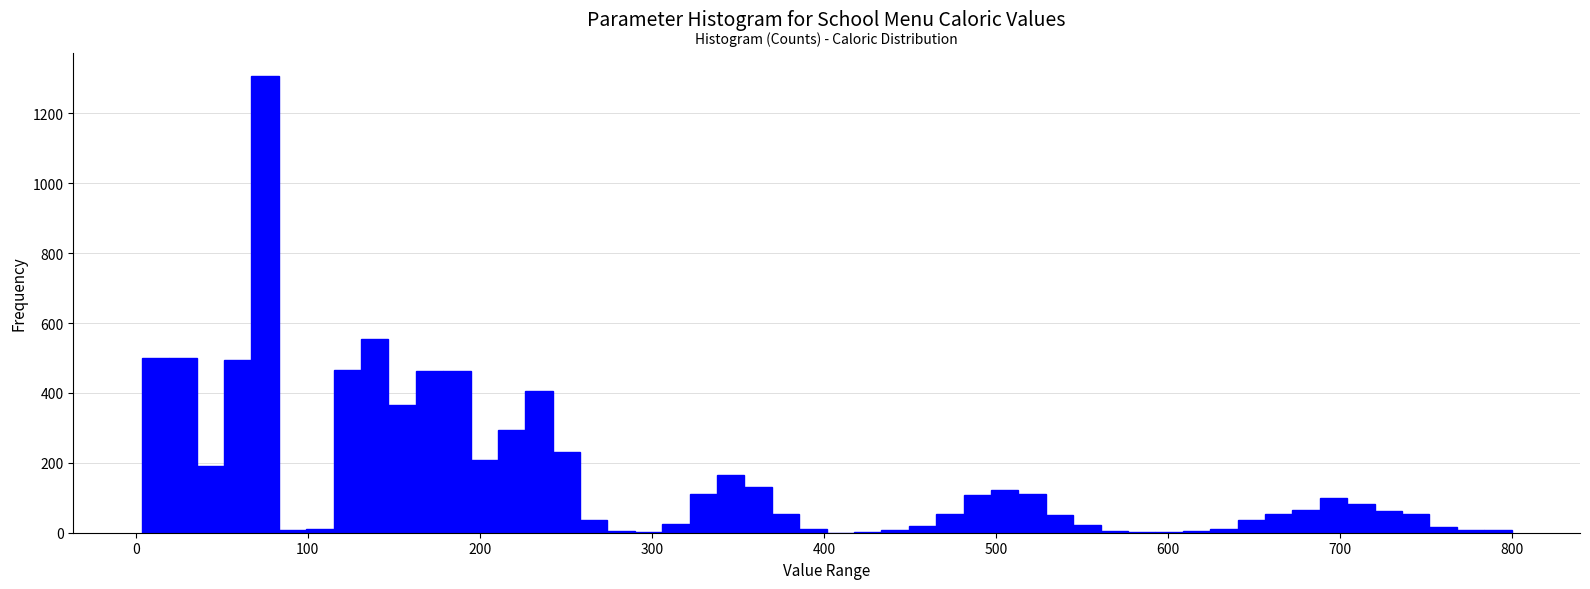

Read against the x-axis, roughly where is the centre of the tallest bar?

80